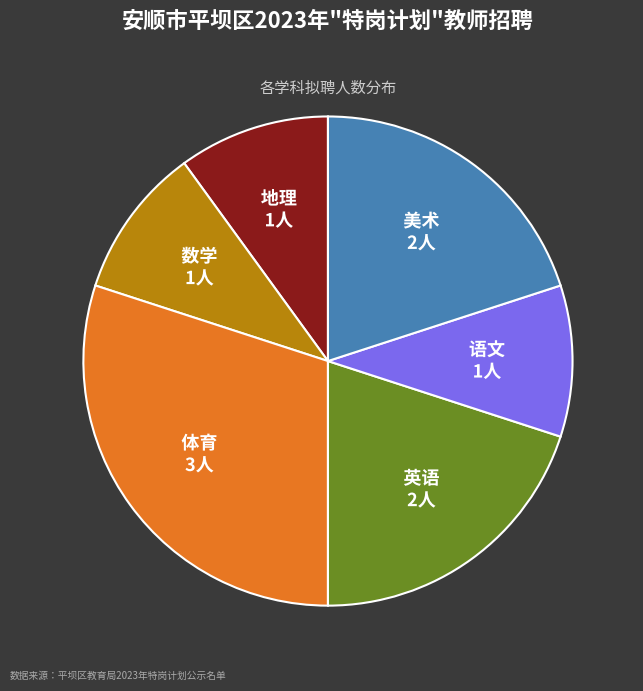

Is there a majority slice in this chart?

No